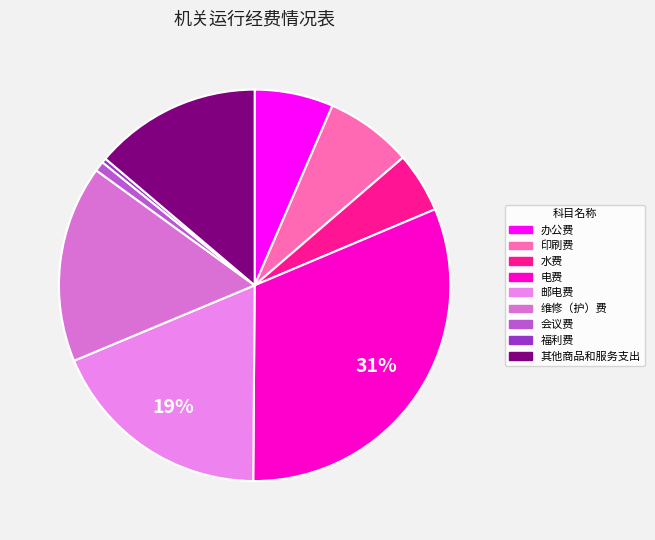

Is it true that 水费 is 1% of the pie?

False